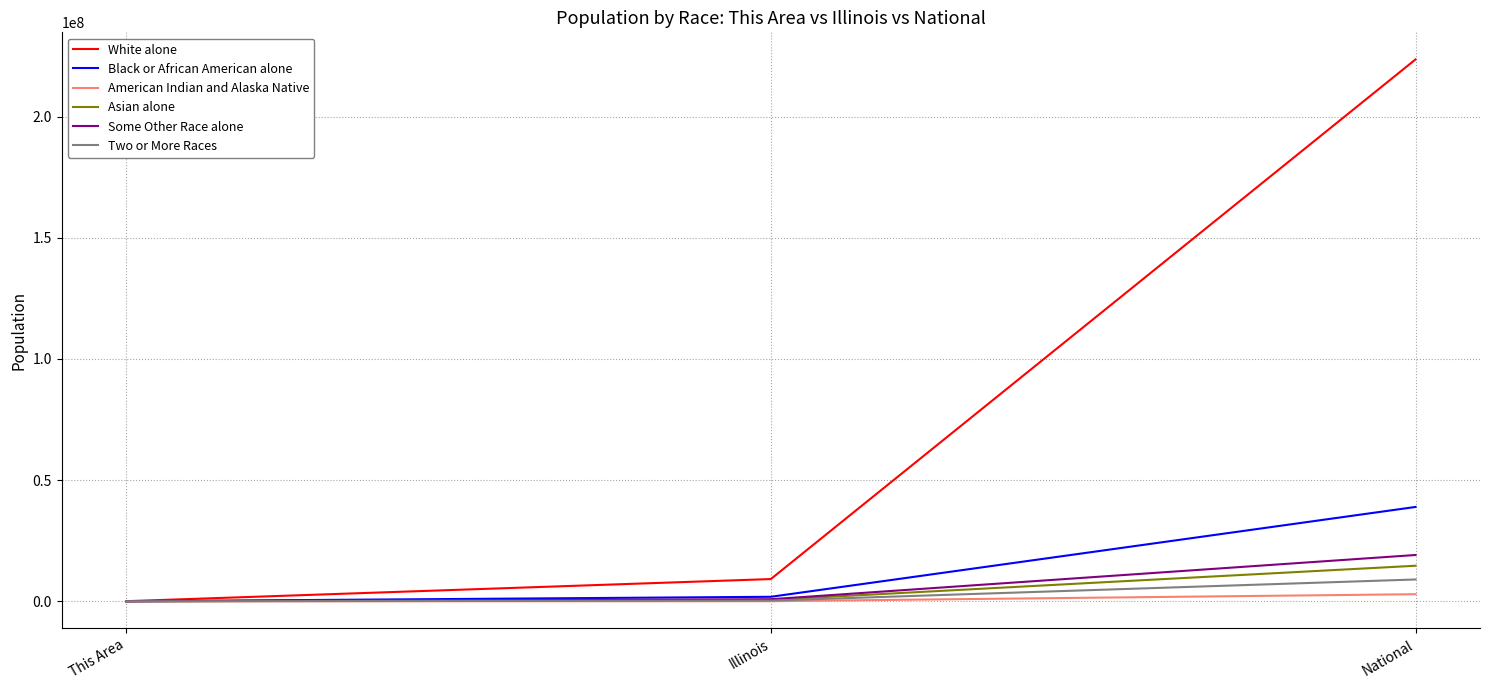

At which label is Two or More Races closest to 4506949?

Illinois